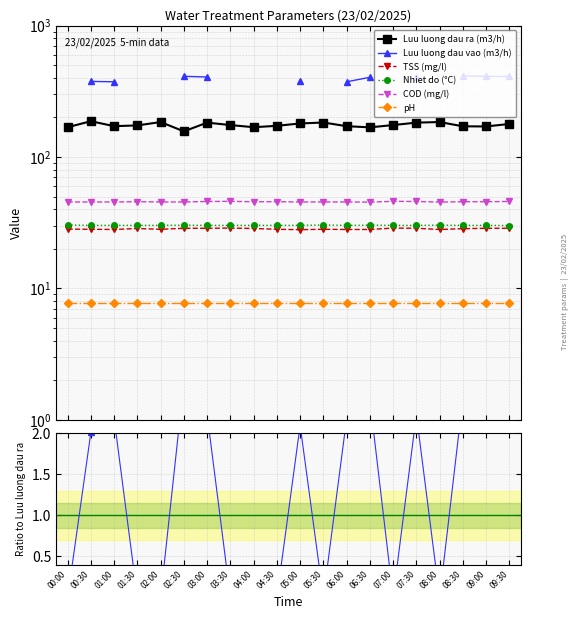

True or false: TSS (mg/l) and COD (mg/l) cross at least once.

False